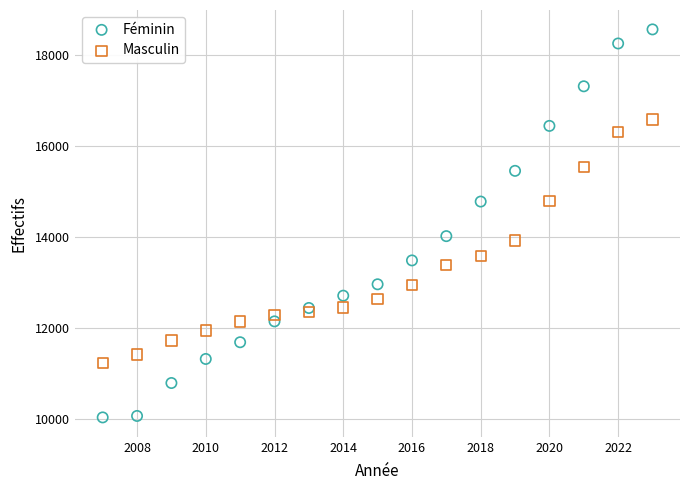

Which series contains the highest Y value?

Féminin